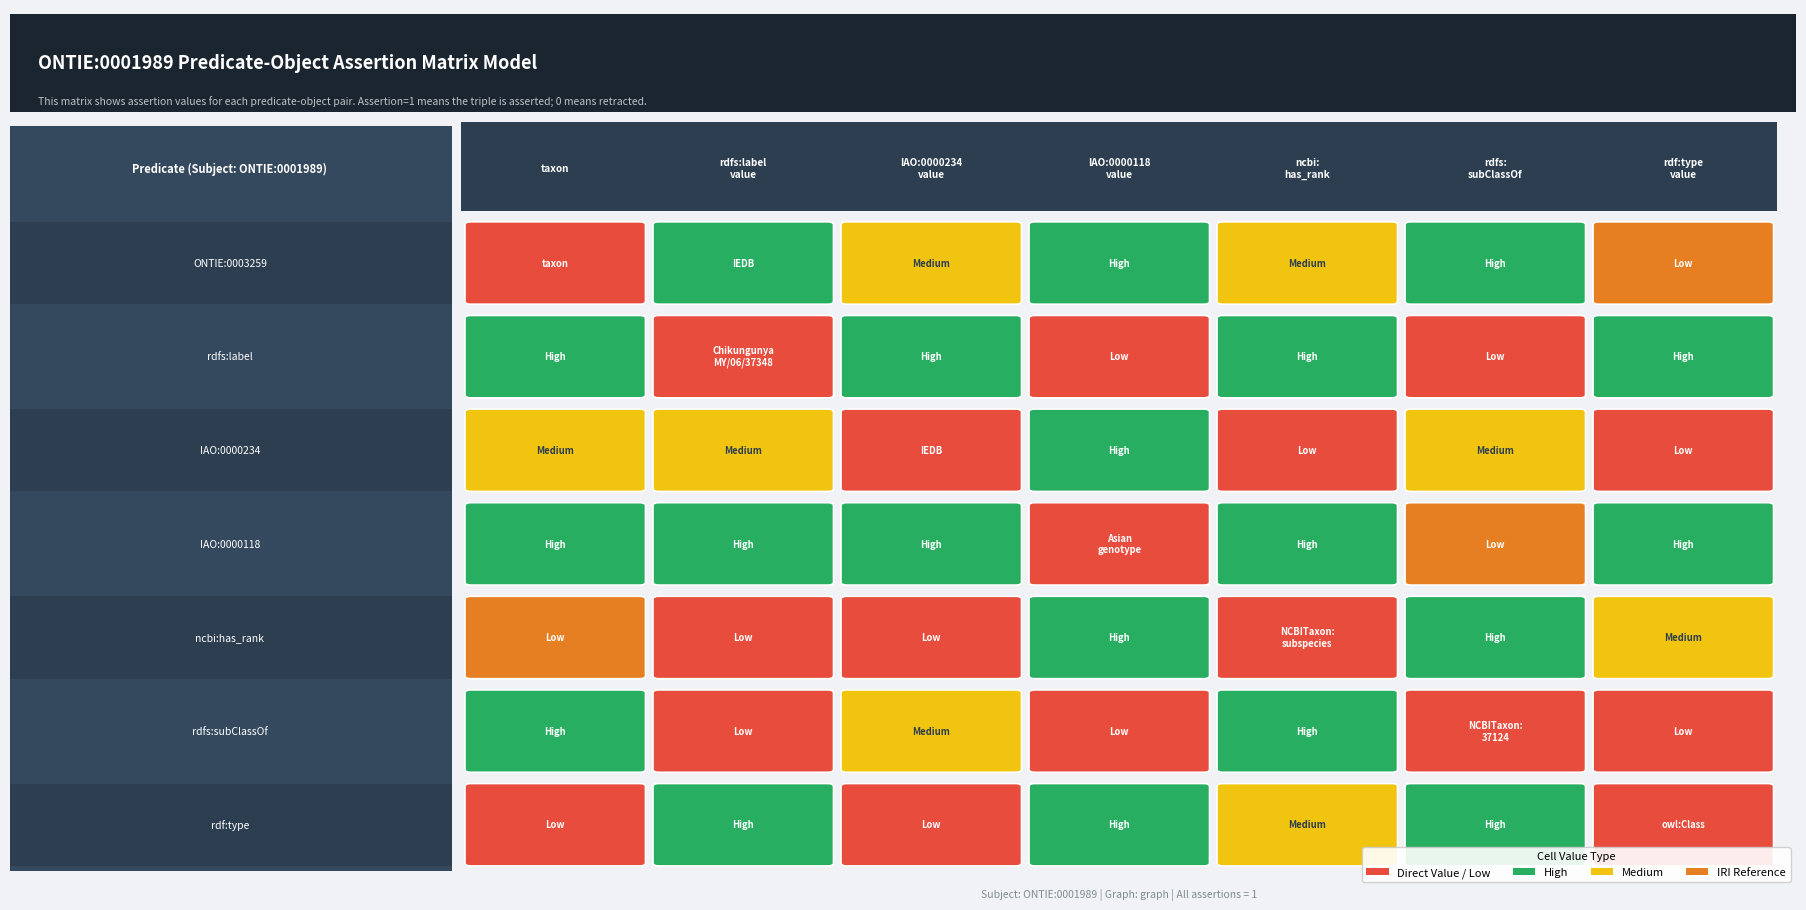

The value of IAO:0000234 at rdfs:label is 1. True or false?

False